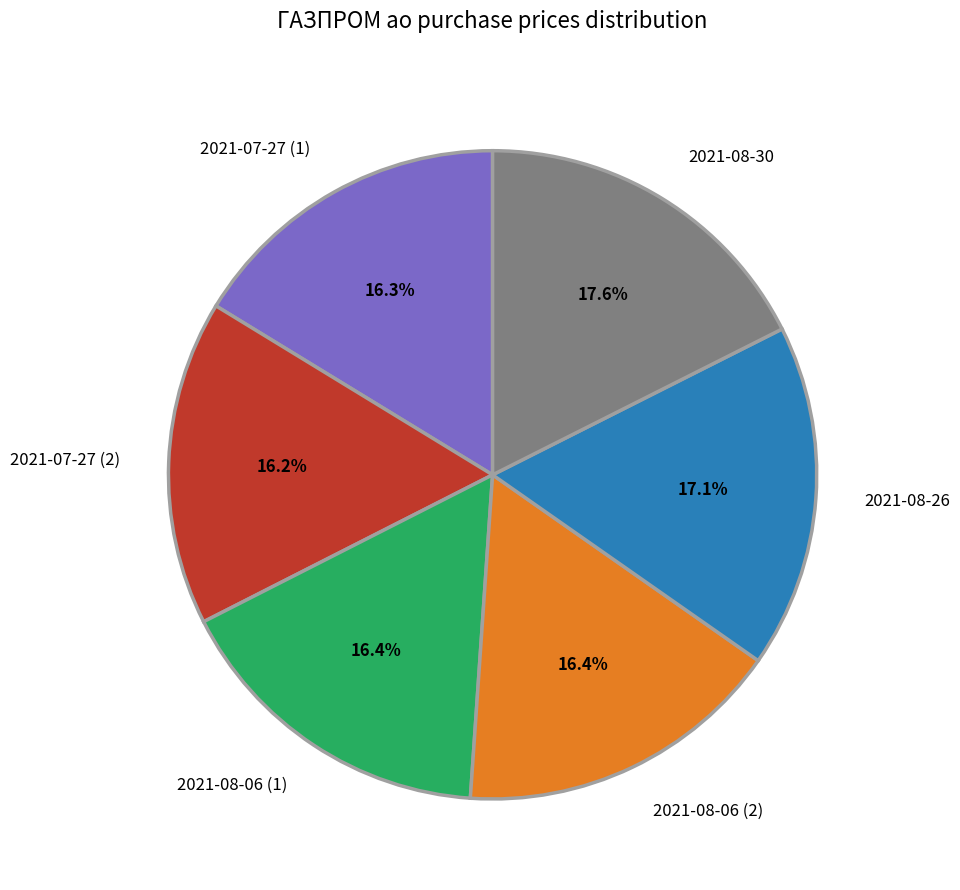

What percentage is NOT represented by 2021-07-27 (1)?

83.7%